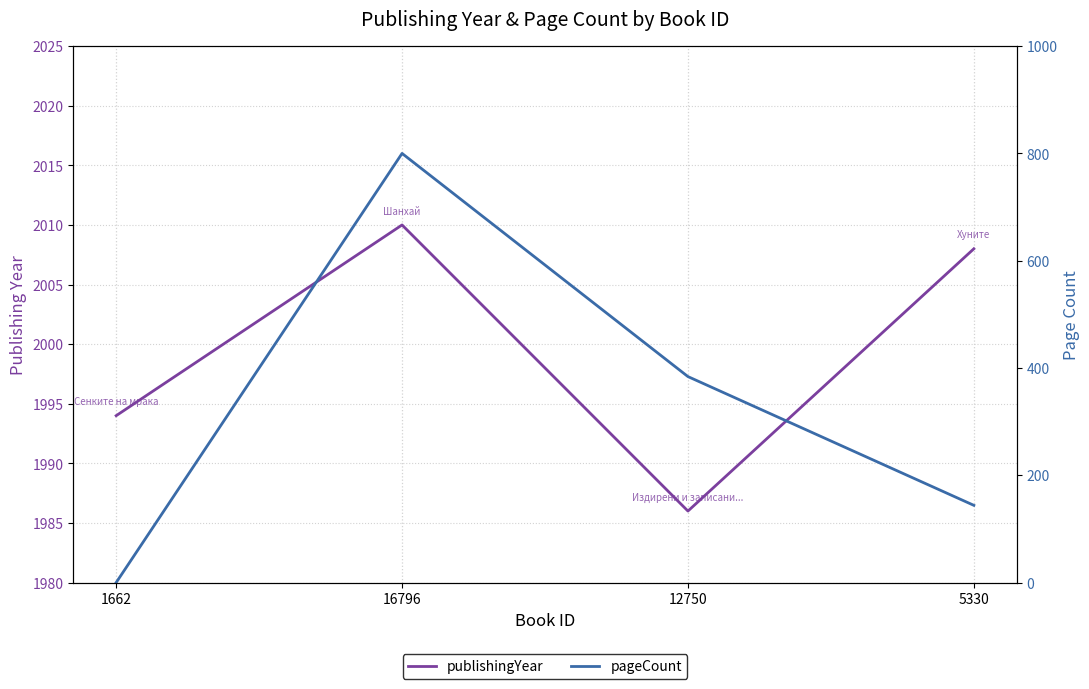

Rank the series by their maximum value, from lowest to highest.

pageCount, publishingYear